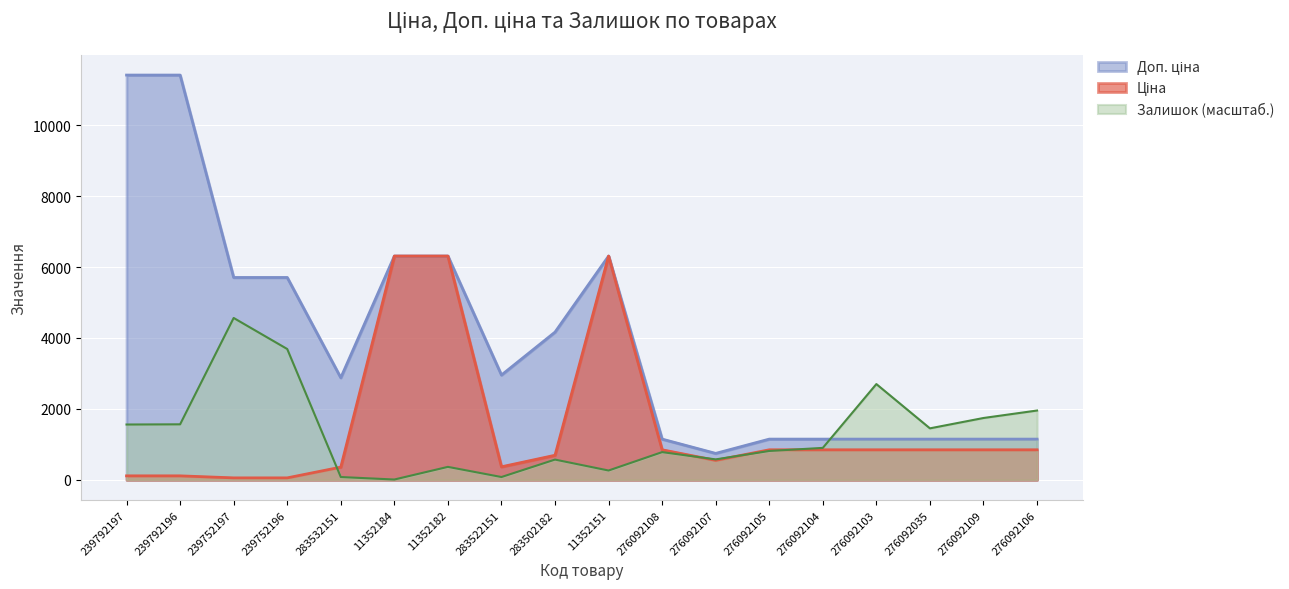

At which category is the sum across all series the highest?

239792196